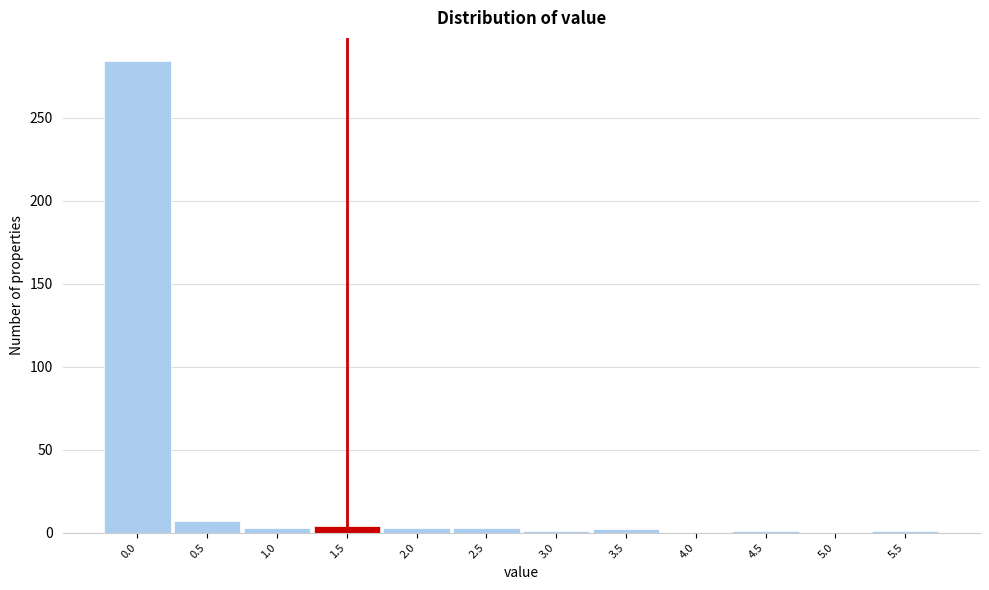

What is the maximum value shown in the chart?

284